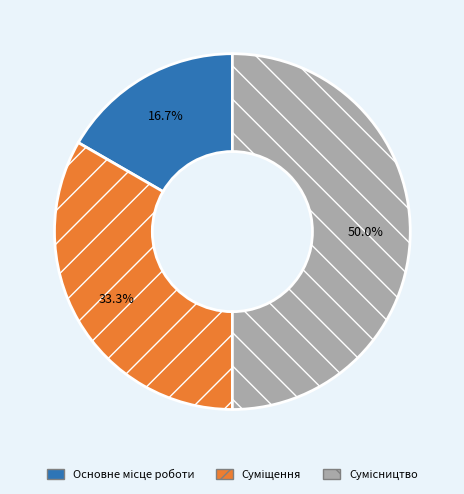

Count the number of slices in the pie.

3